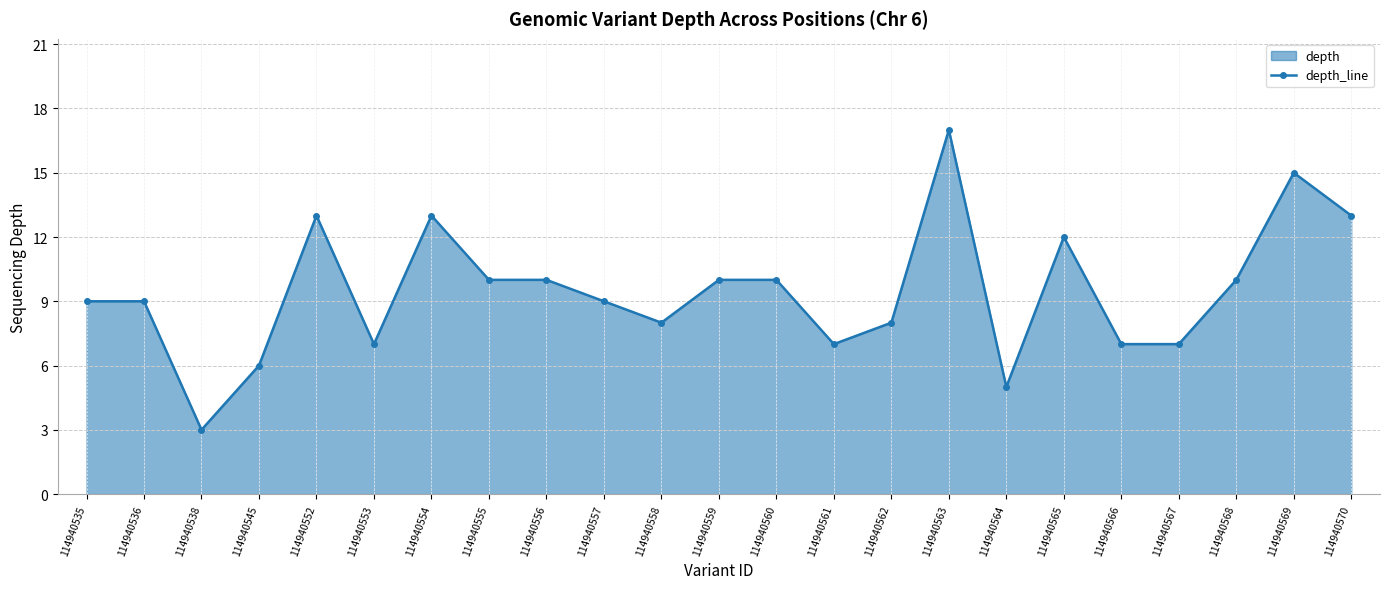

How many lines are shown in the chart?

1